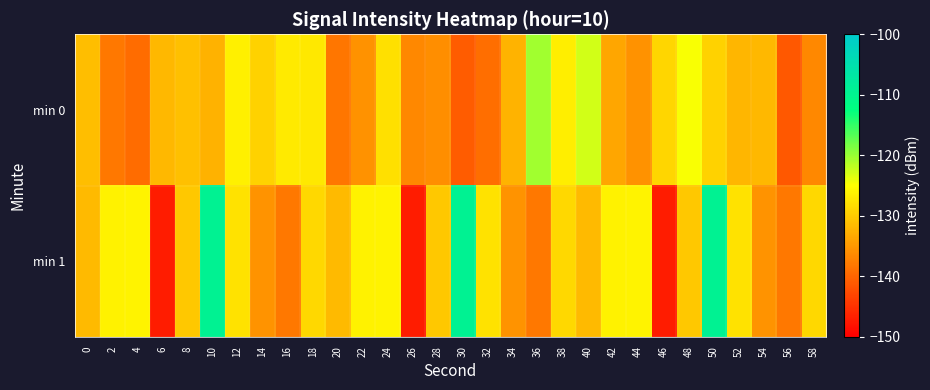

Which label corresponds to the largest value in the chart?

10